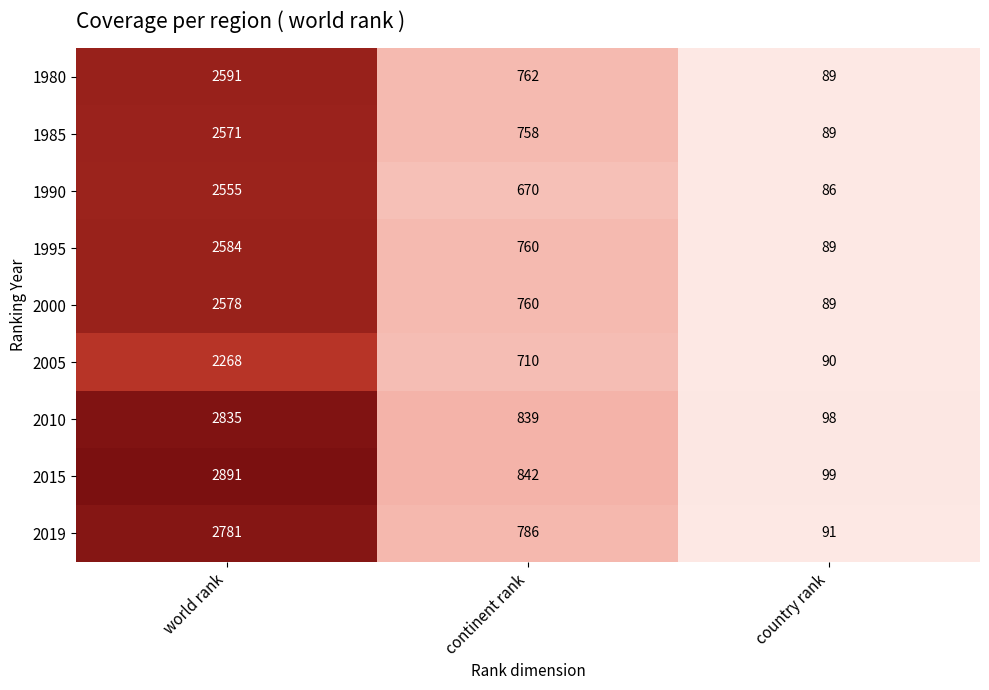

Which series has the largest range (max minus min)?

2015